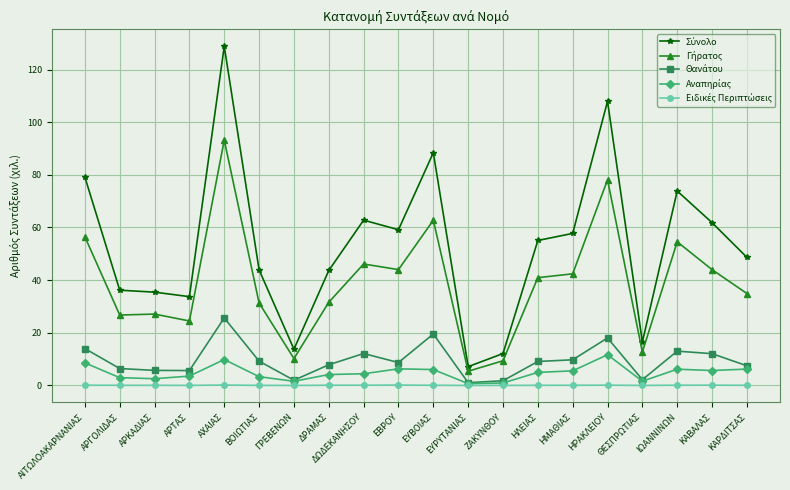

What position from the left is ΑΧΑΙΑΣ?

5